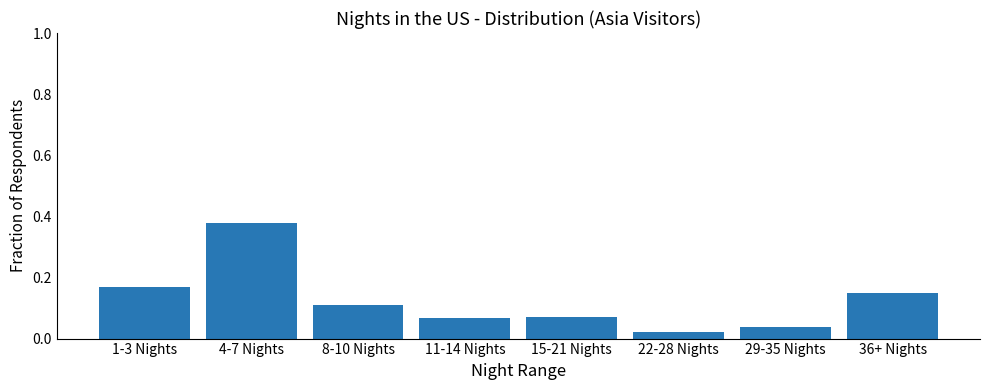

What is the difference between the values at 4-7 Nights and 15-21 Nights?

0.3